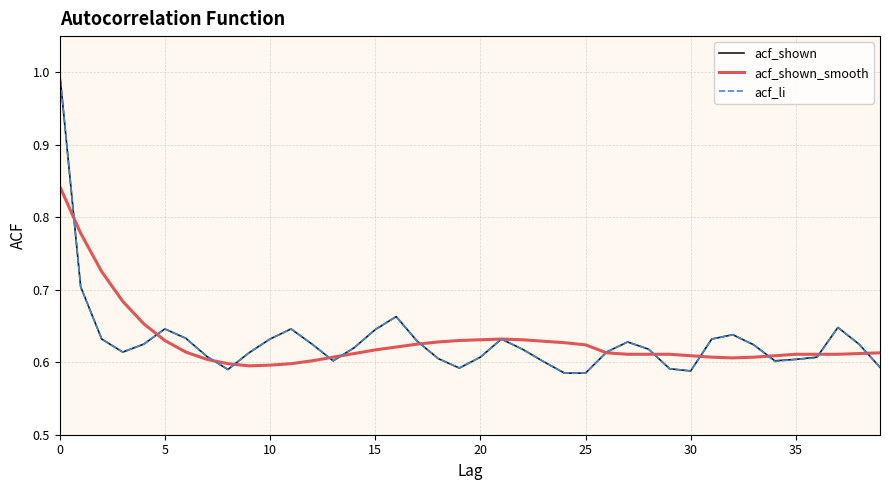

How many categories are shown in the chart?

40